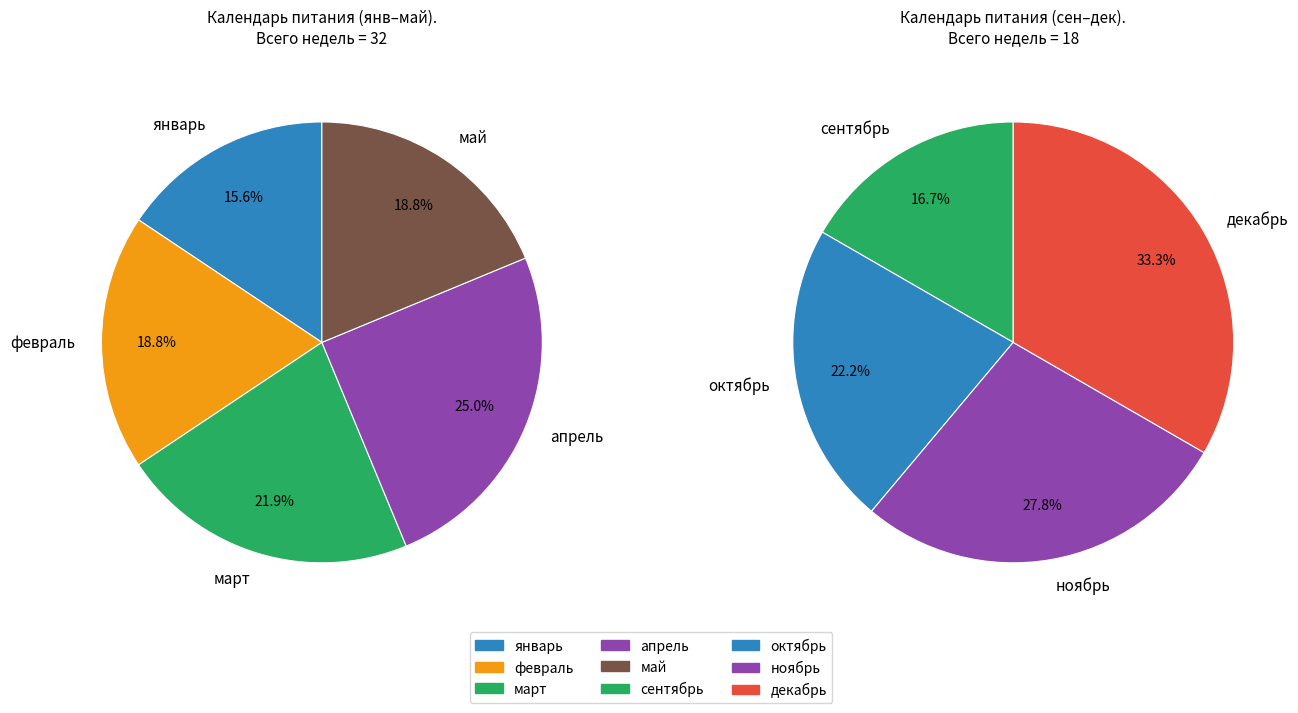

Is there any slice that represents more than half of the pie?

No